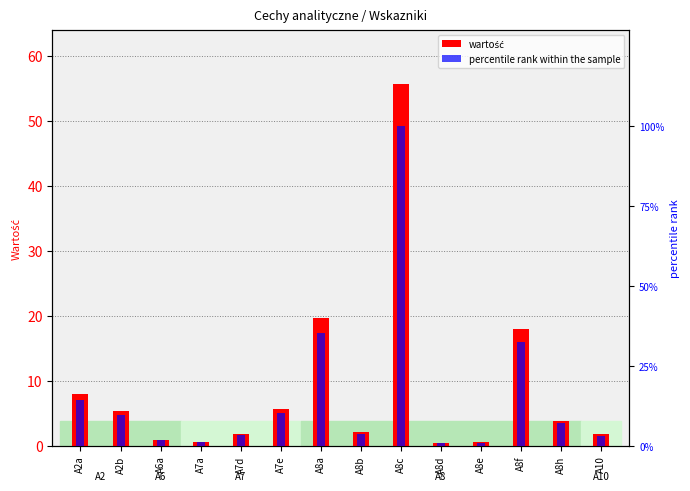

List the series in order of their peak value, lowest first.

value, percentile rank within the sample